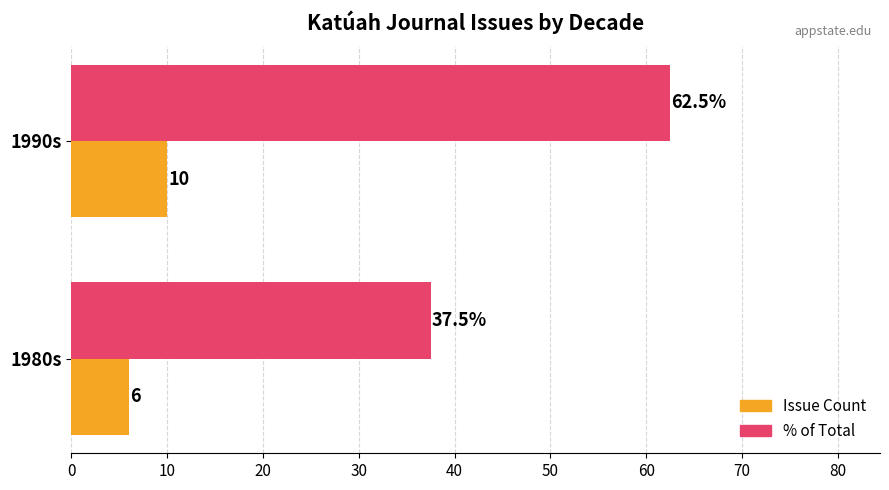

The value of % of Total at 1990s is 111.0. True or false?

False